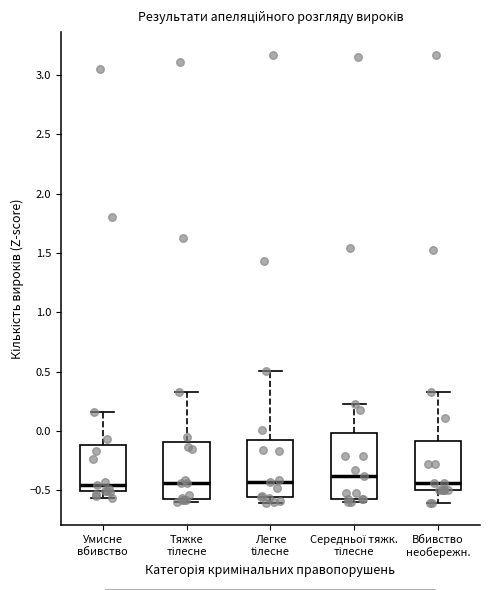

Reading left to right, transcribe this box plot: for each box, give where its median line is, the range the box spans, and where its two whiskers end, as read against the y-axis. The values are not printed on the chart, so give them approximately, as read against the axis.

Умисне вбивство: median -0.45, box -0.50 to -0.10, whiskers -0.55 to 0.15
Тяжке тілесне: median -0.45, box -0.55 to -0.10, whiskers -0.60 to 0.35
Легке tілесне: median -0.45, box -0.55 to -0.10, whiskers -0.60 to 0.50
Середньої тяжк. тілесне: median -0.40, box -0.55 to 0.00, whiskers -0.60 to 0.25
Вбивство необережн.: median -0.45, box -0.50 to -0.10, whiskers -0.60 to 0.30